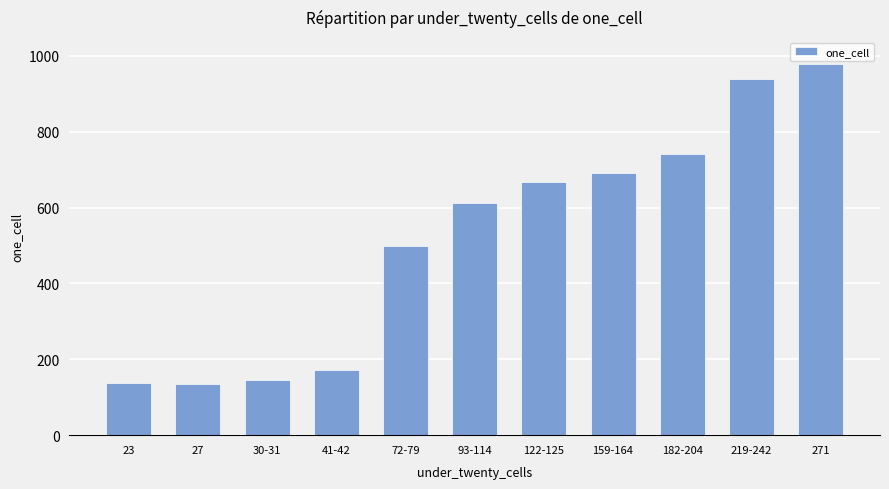

The chart shows a value of 1074 at 122-125. True or false?

False